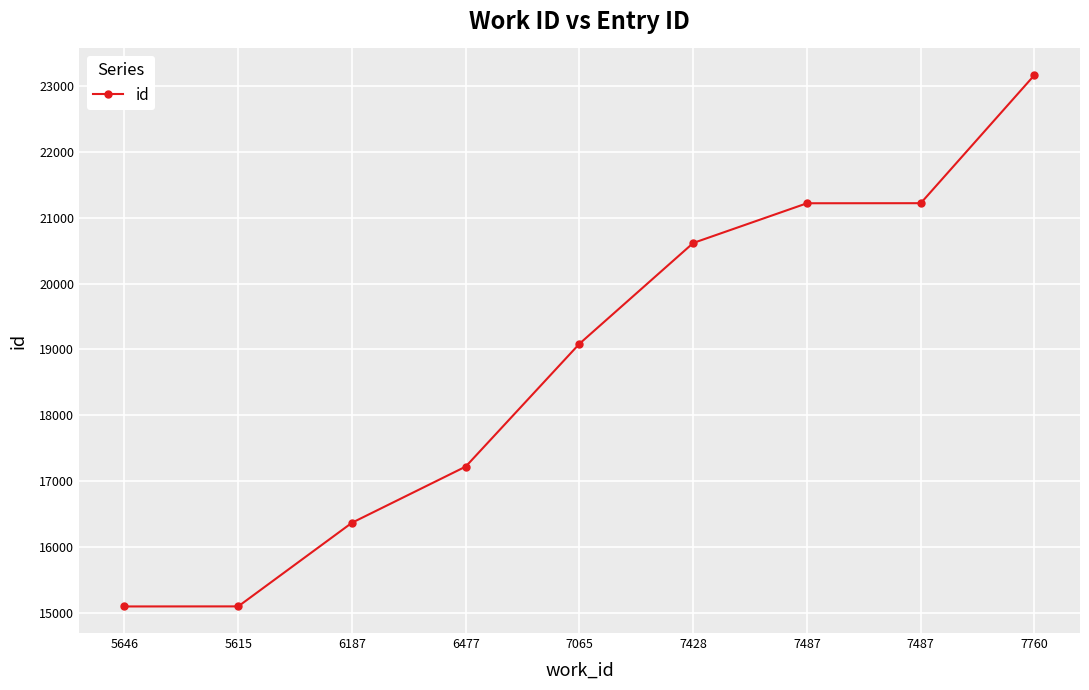

Which has a higher value, 7760 or 5646?

7760